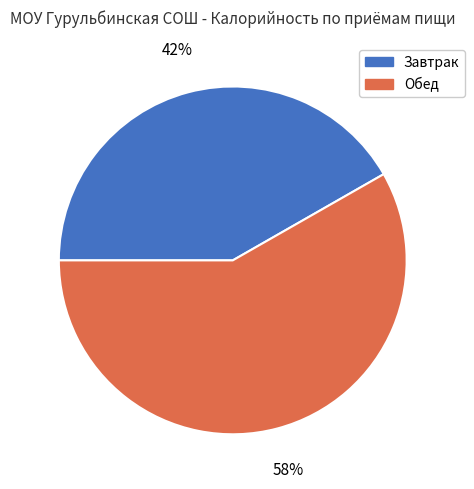

Count the number of slices in the pie.

2